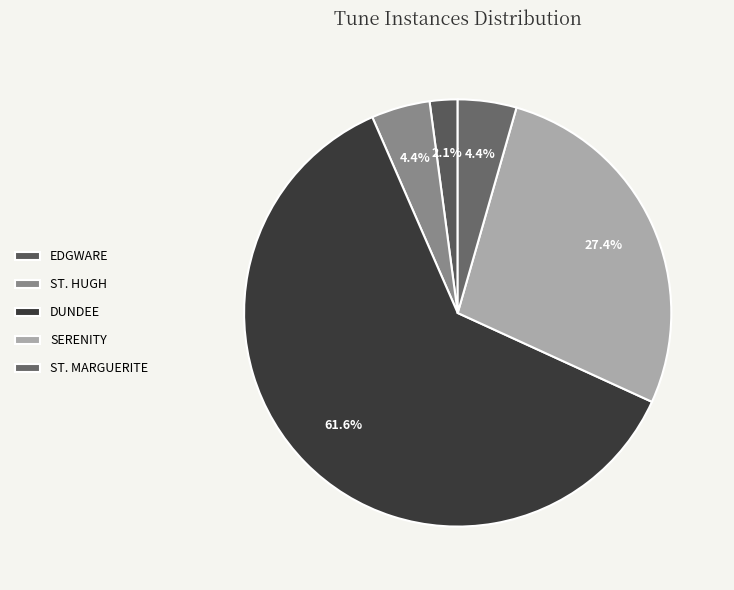

Which category has the biggest portion of the pie?

DUNDEE